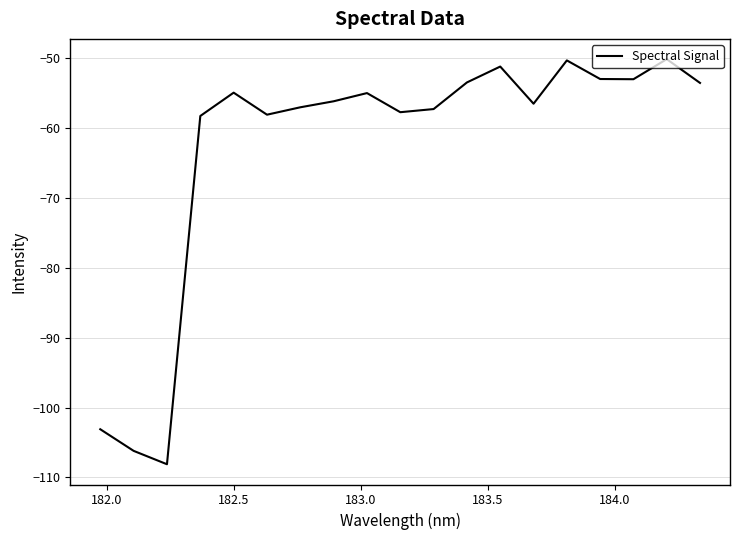

What is the minimum value shown in the chart?

-108.1